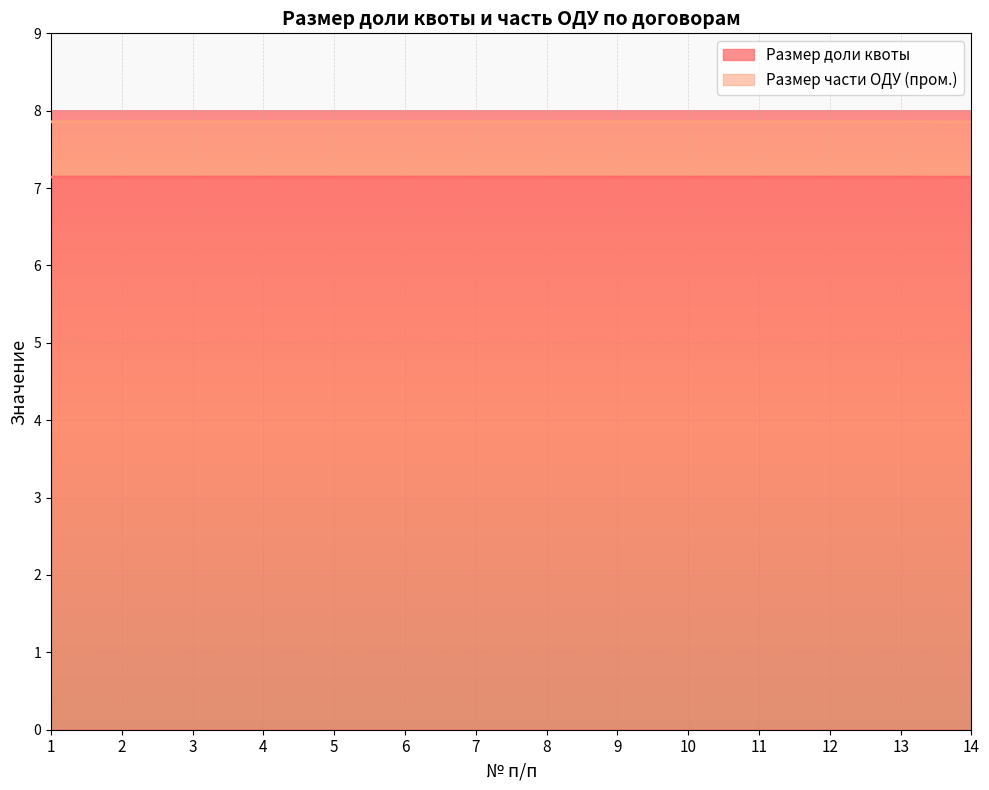

Which category has the lowest value across all series?

14